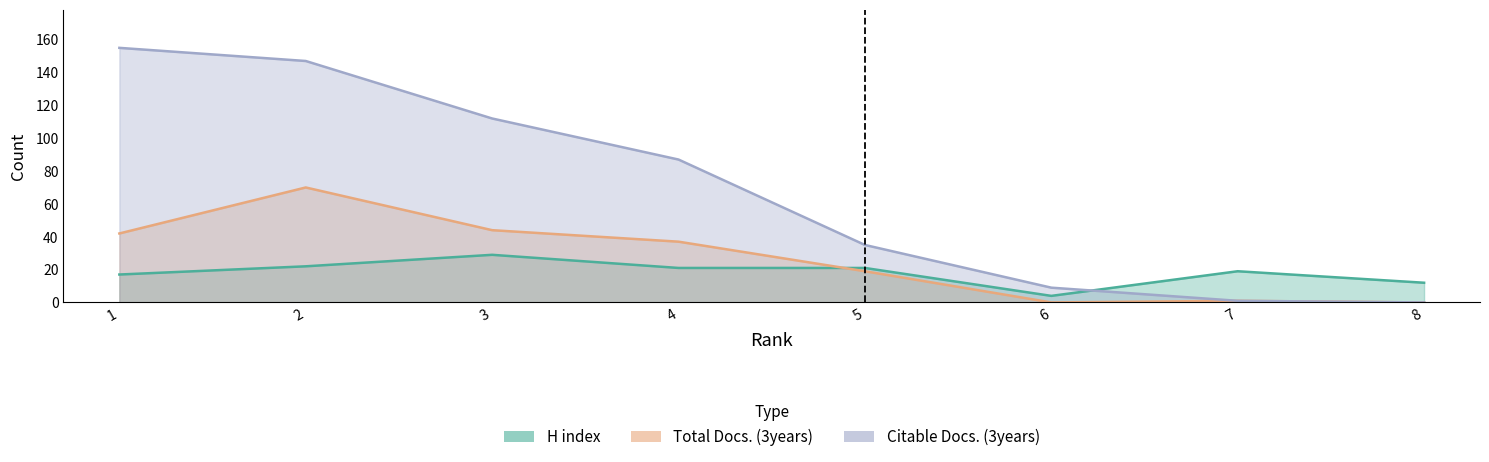

True or false: Total Docs. (3years) and H index intersect in this chart.

True